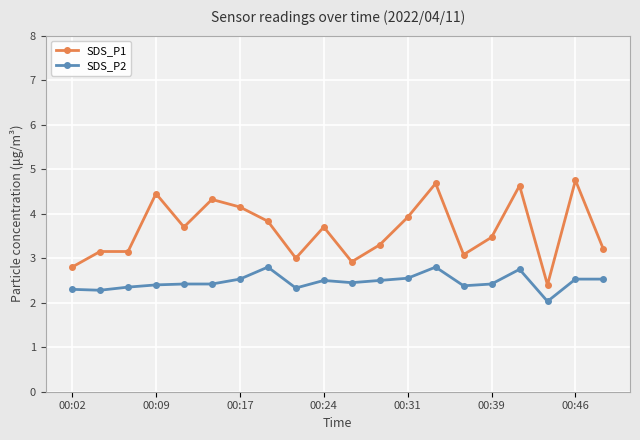

Which series has the largest total across all categories?

SDS_P1